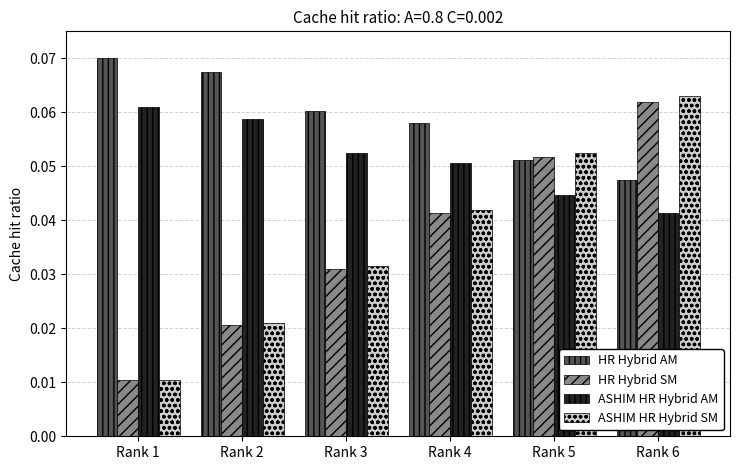

At which category is the sum across all series the highest?

Rank 6